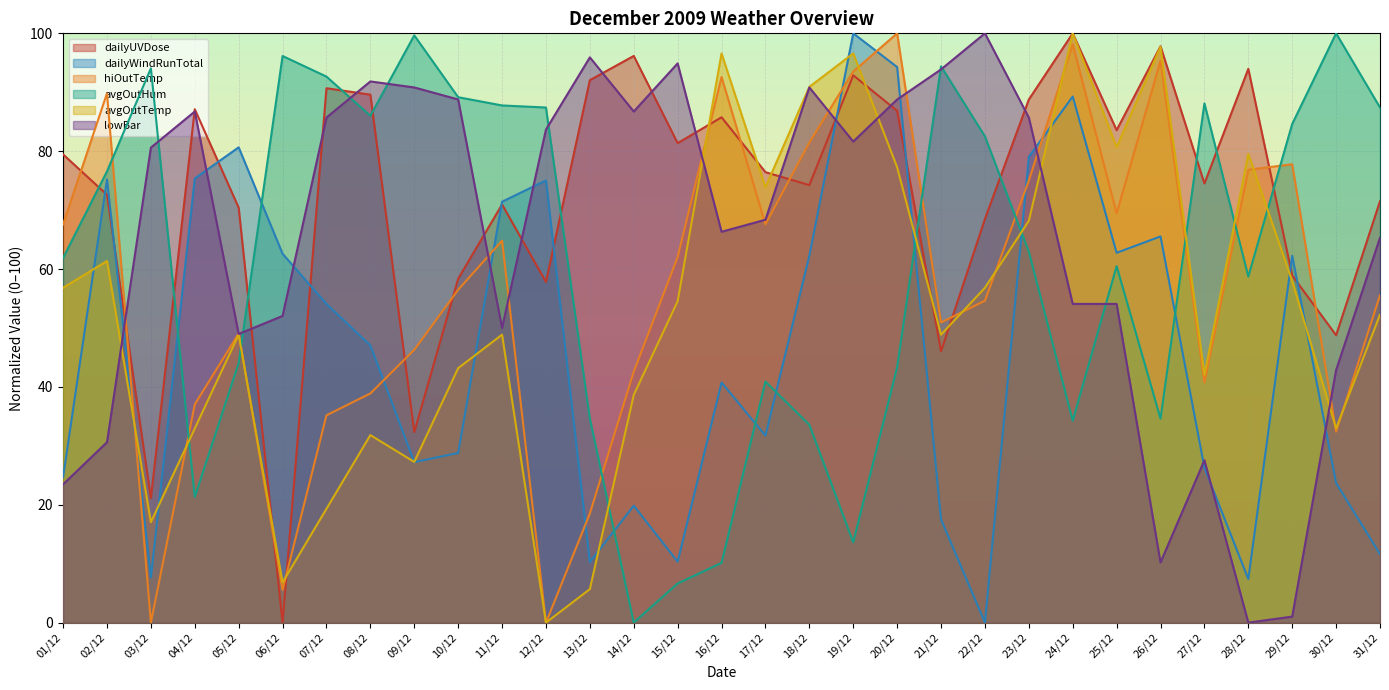

How many lines are shown in the chart?

6